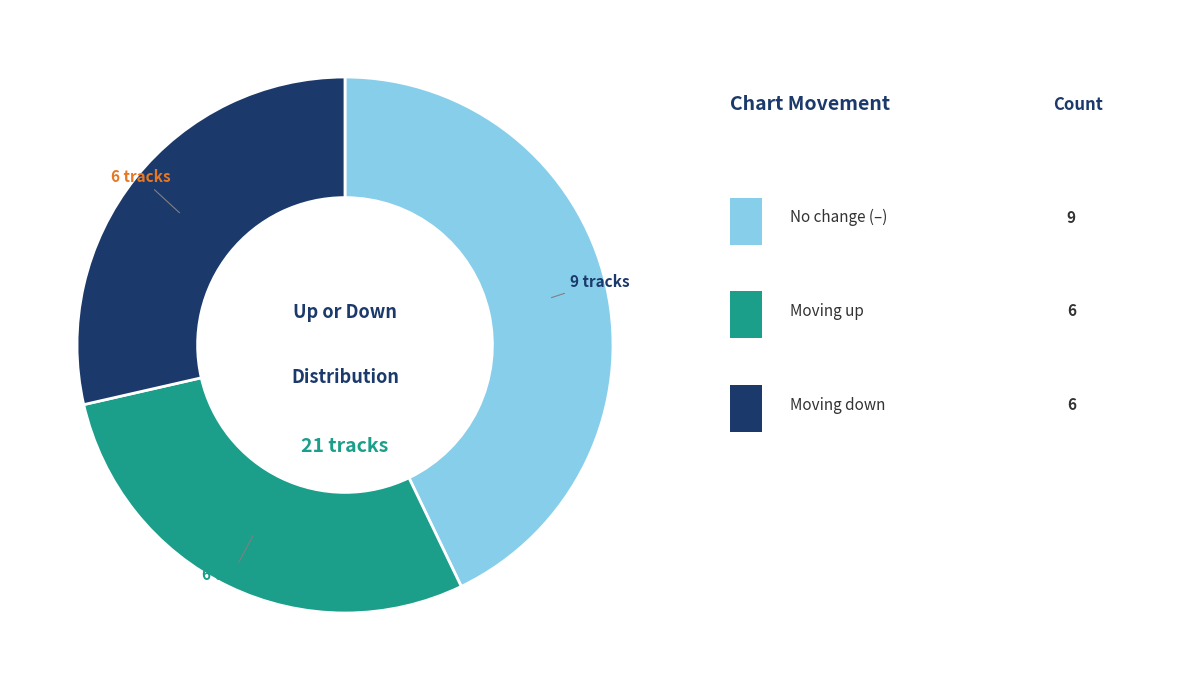

Is there a majority slice in this chart?

No